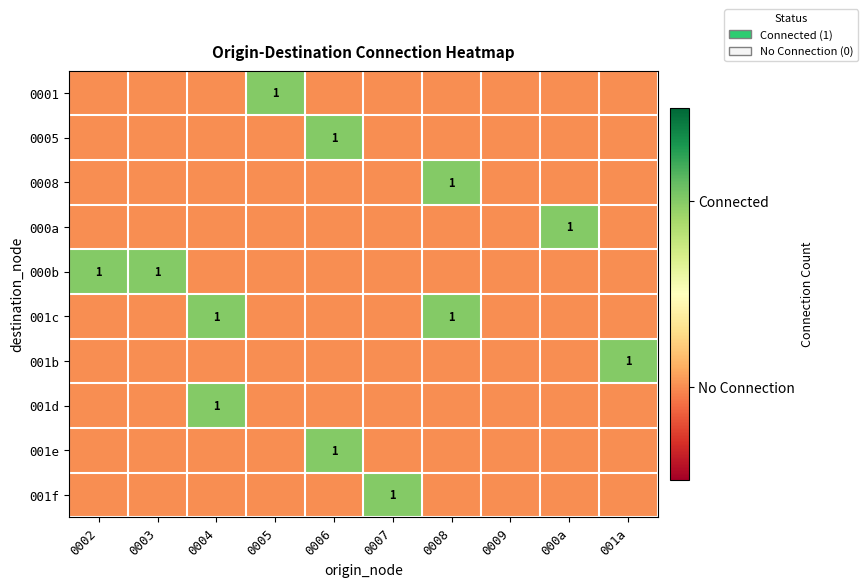

The 001f series shows 1 at 0007. True or false?

True